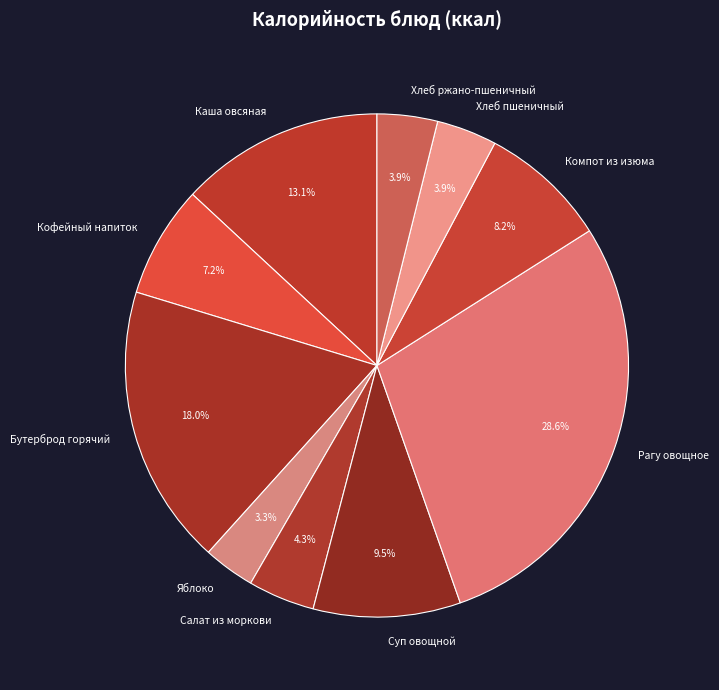

Is it true that Бутерброд горячий is 18% of the pie?

True